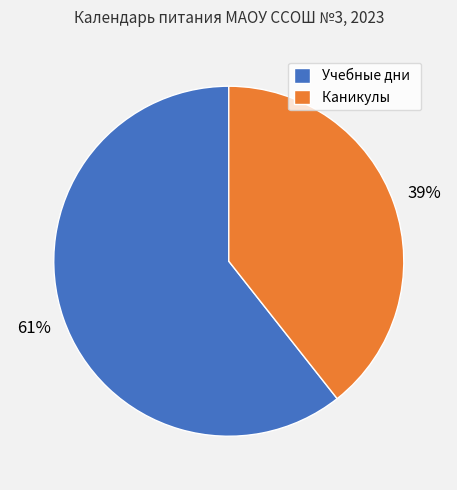

True or false: Каникулы accounts for 29% of the total.

False